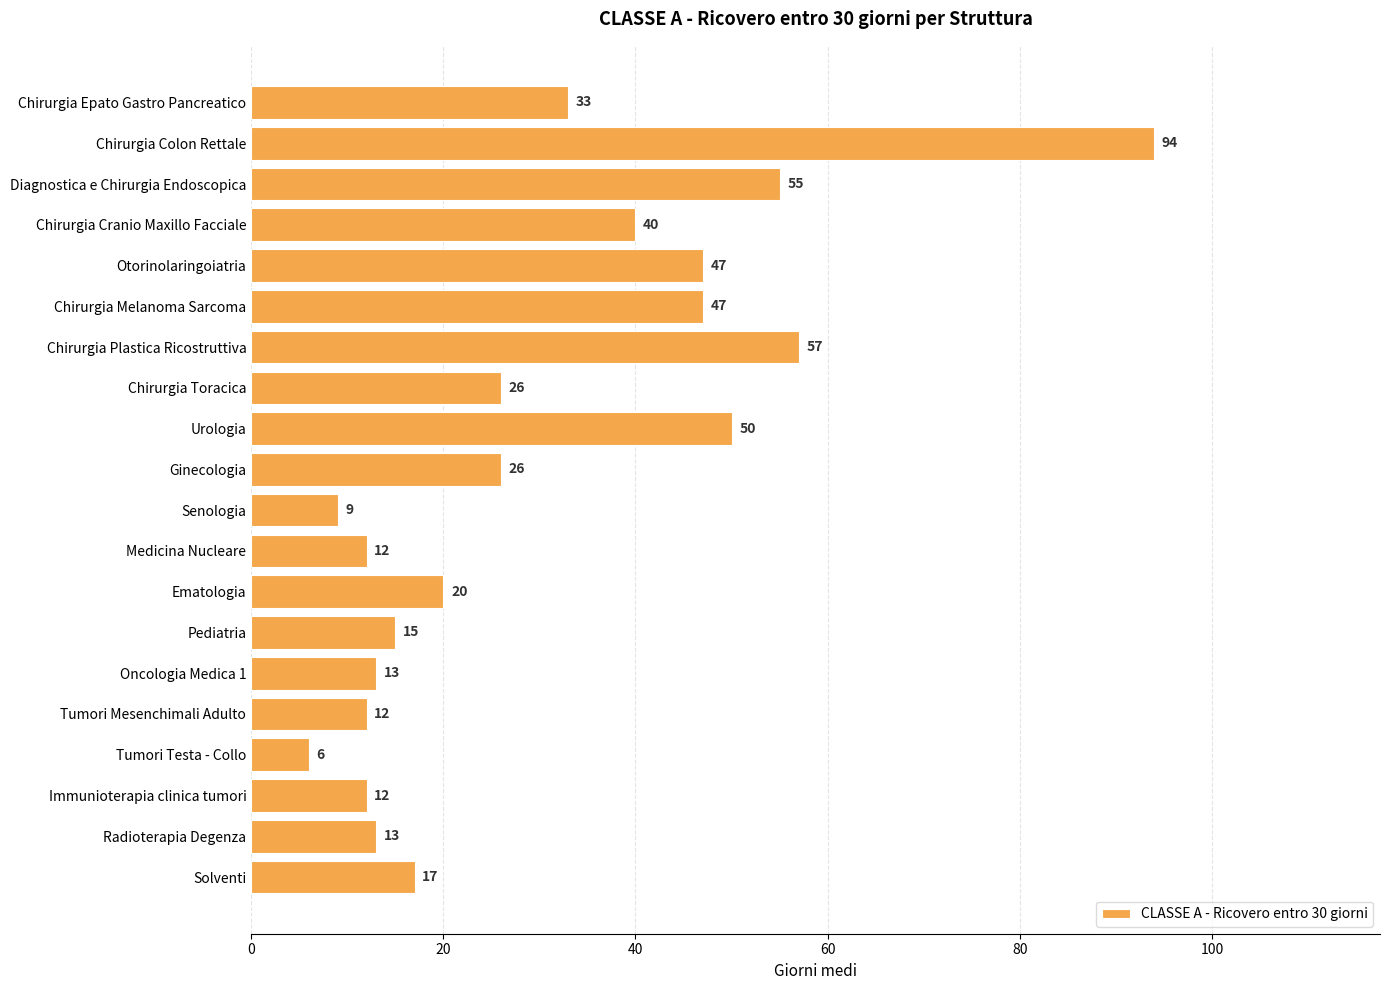

How many bars are there in total?

20